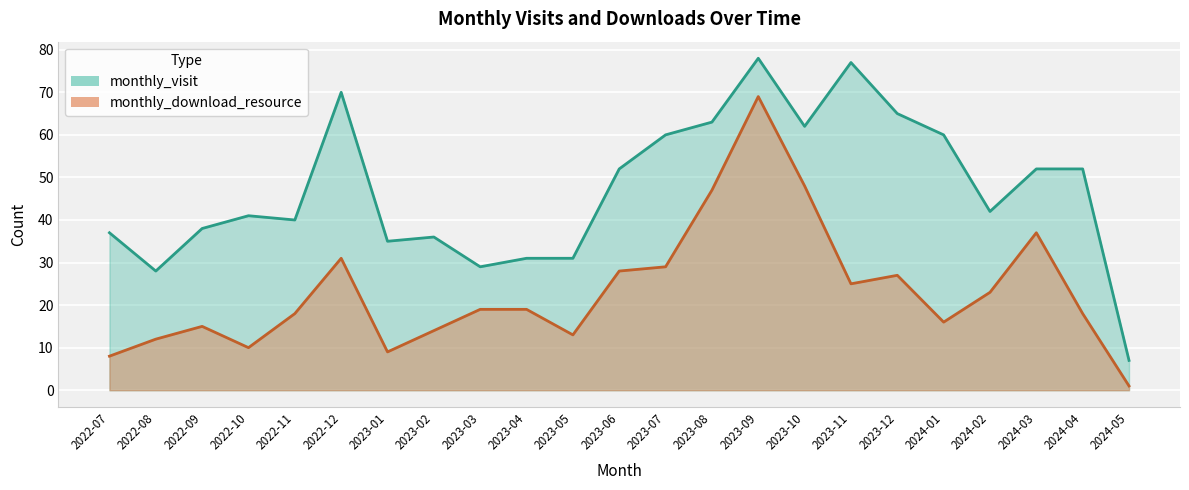

Between 2022-08 and 2023-02, which is larger?

2023-02